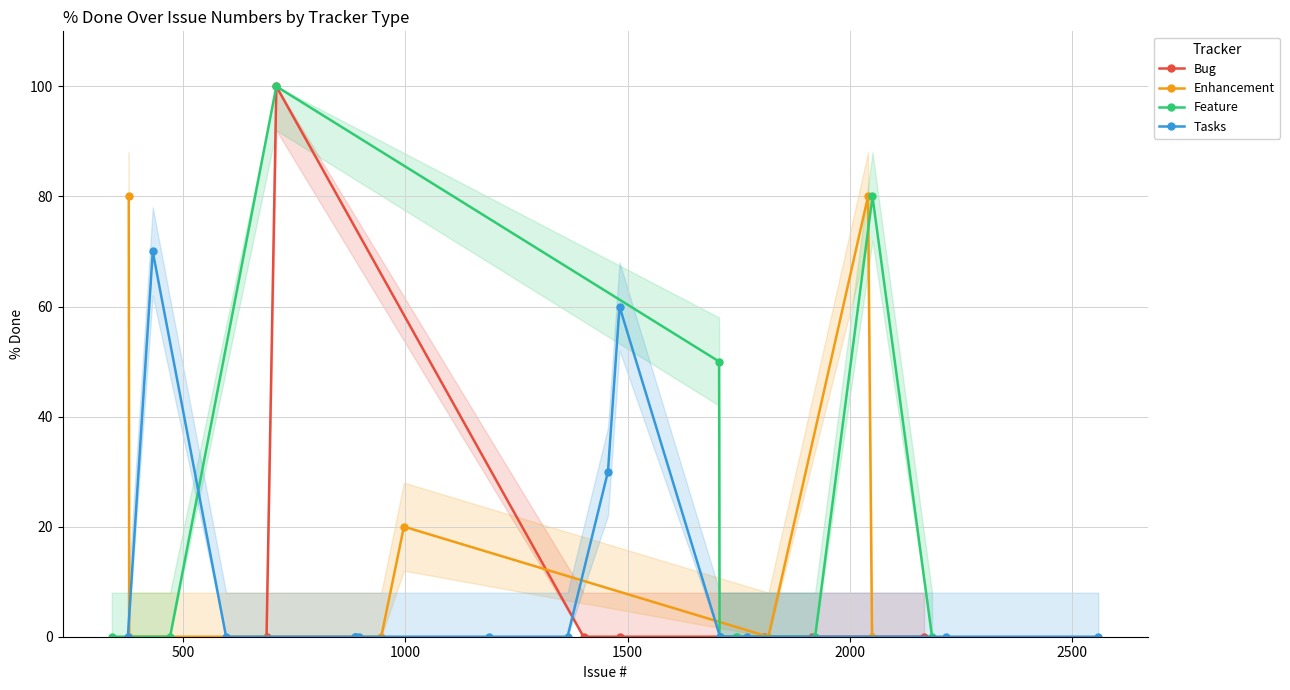

Between 2216 and 710, which series saw the biggest shift?

Bug